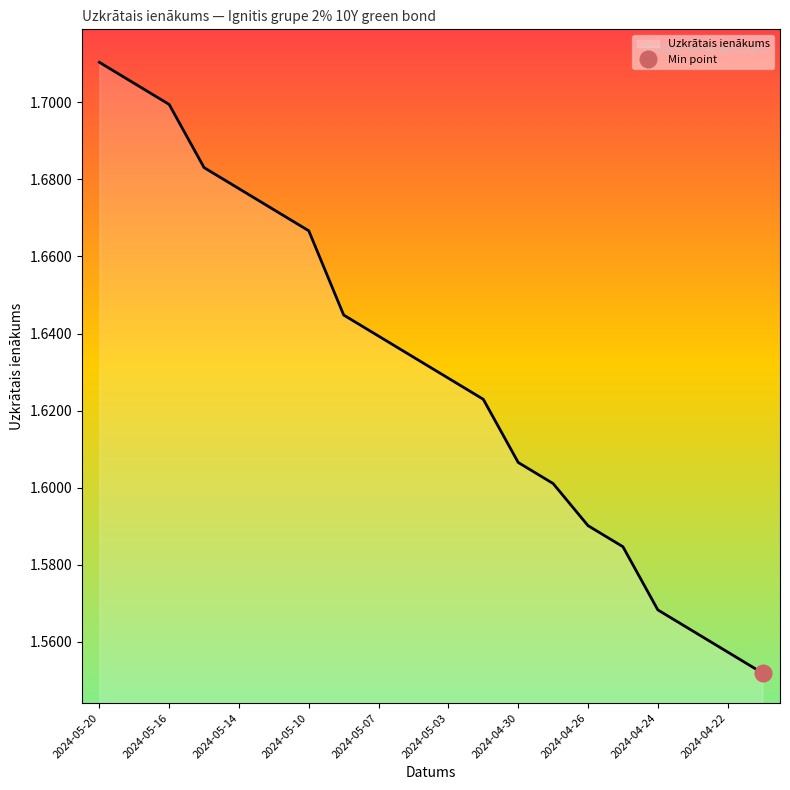

The Uzkrātais ienākums series shows 2.5 at 2024-05-14. True or false?

False